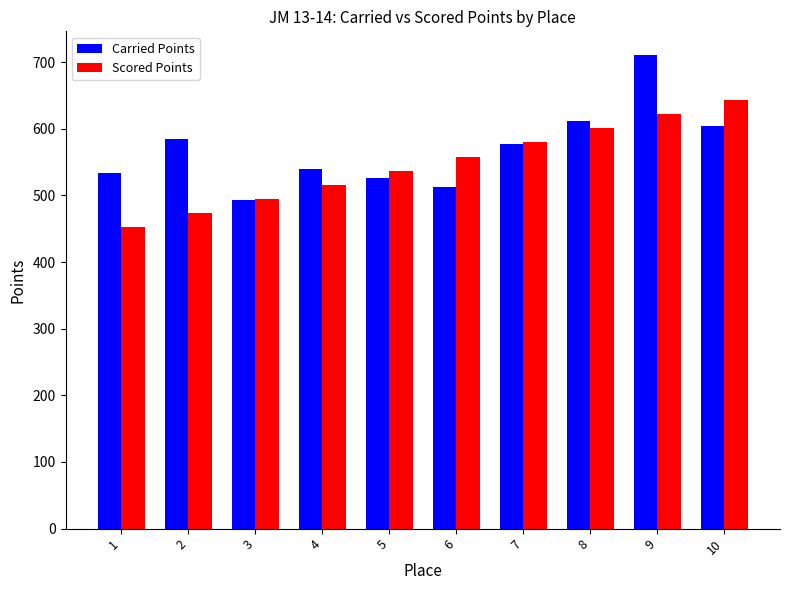

At how many categories does at least one series exceed 705?

1